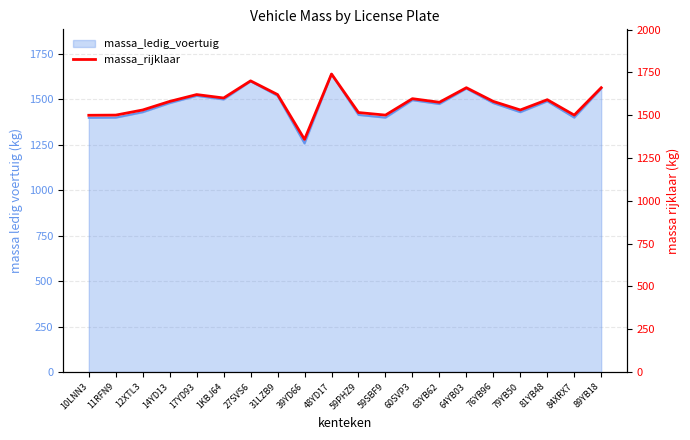

Where is the first local minimum?

1KBJ64